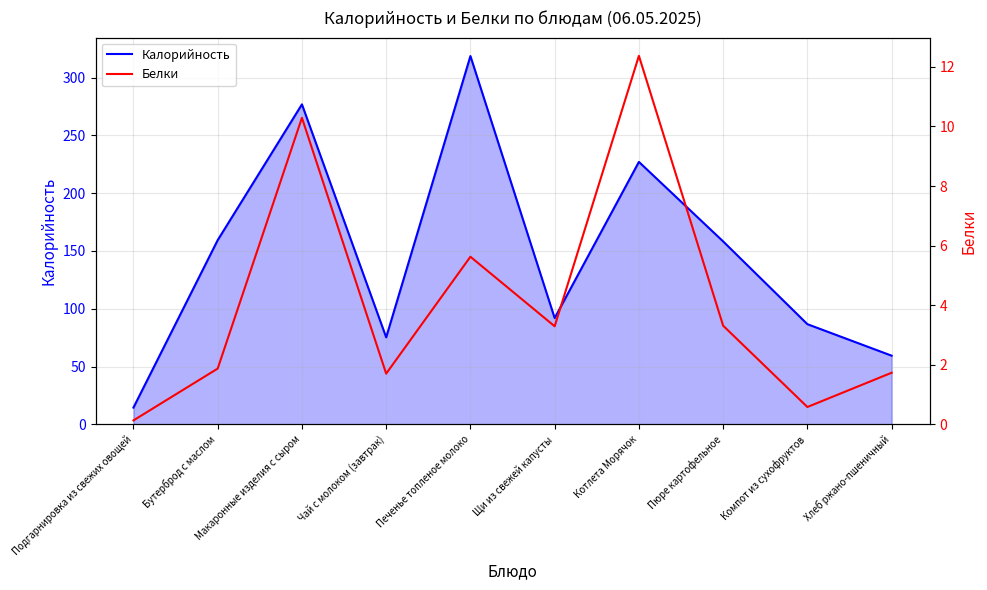

At which category is the sum across all series the highest?

Печенье топленое молоко